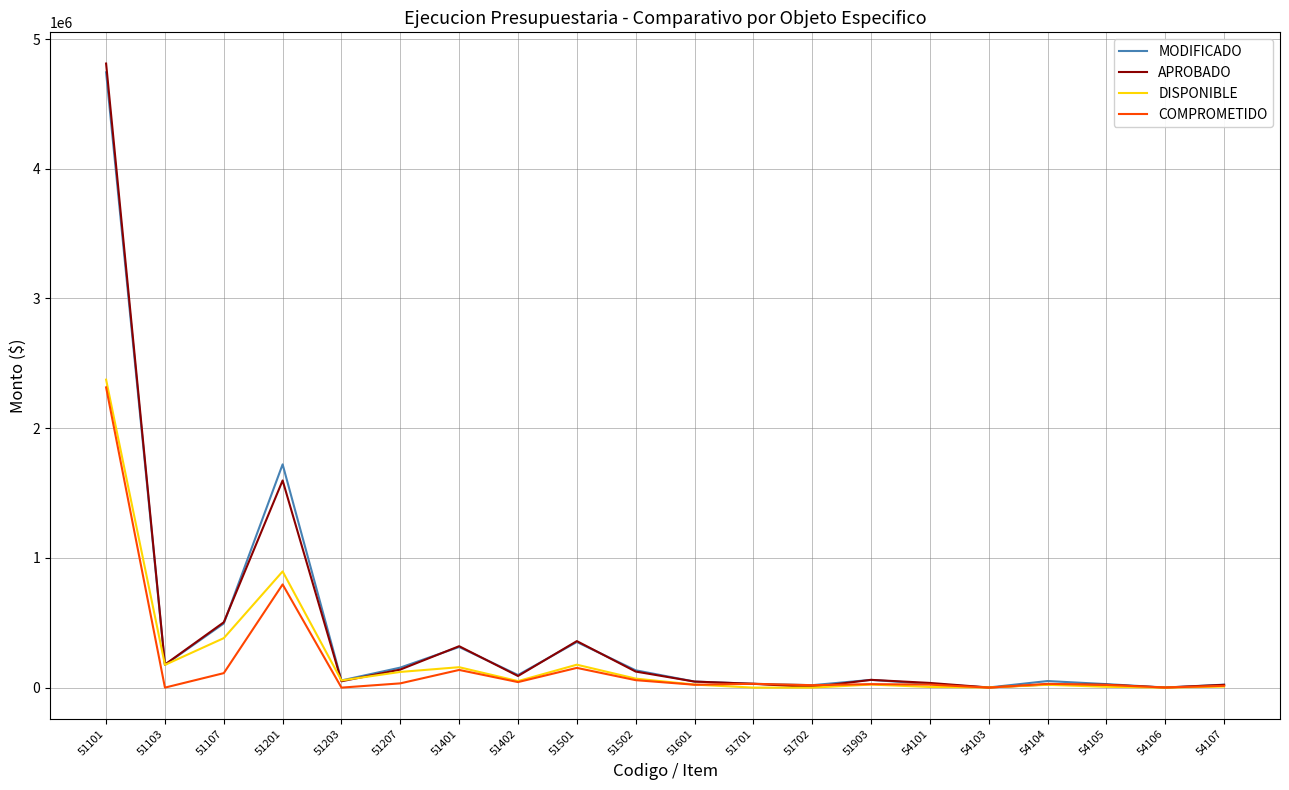

What is the difference between the highest and lowest values at 54104?

28919.0